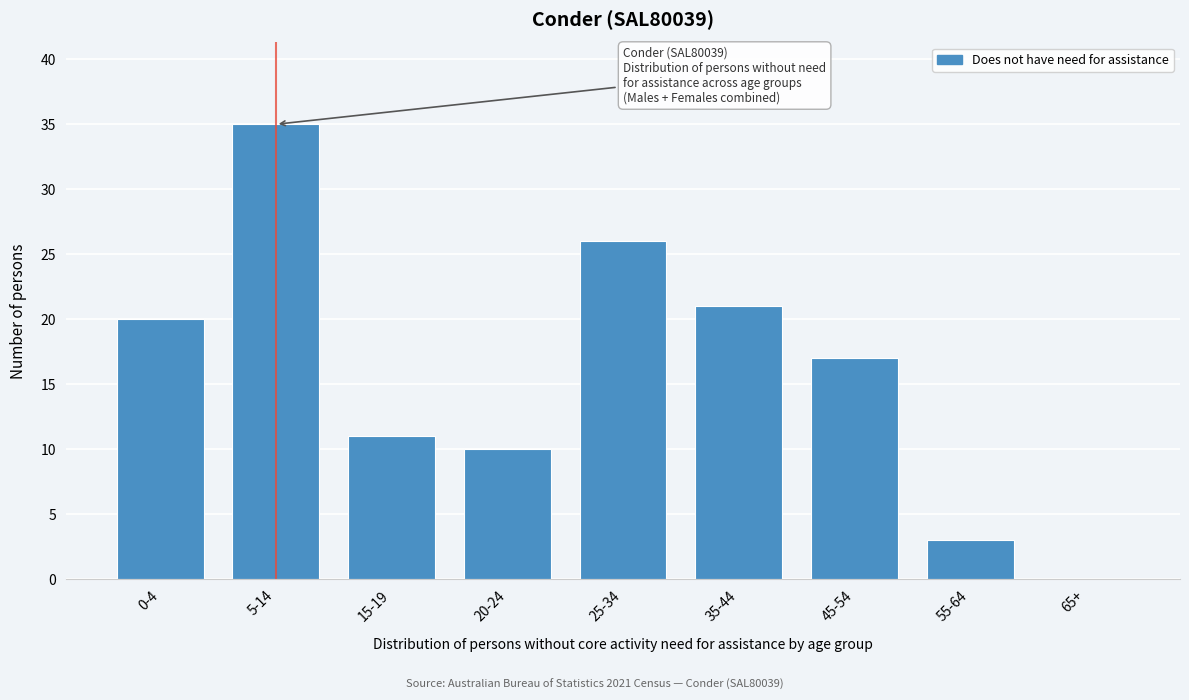

Reading left to right, what are all the values shown in this chart?

0-4=20	5-14=35	15-19=11	20-24=10	25-34=26	35-44=21	45-54=17	55-64=3	65+=0